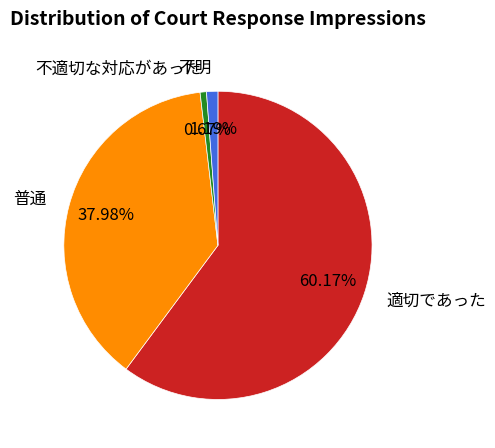

Is it true that 普通 is 26% of the pie?

False